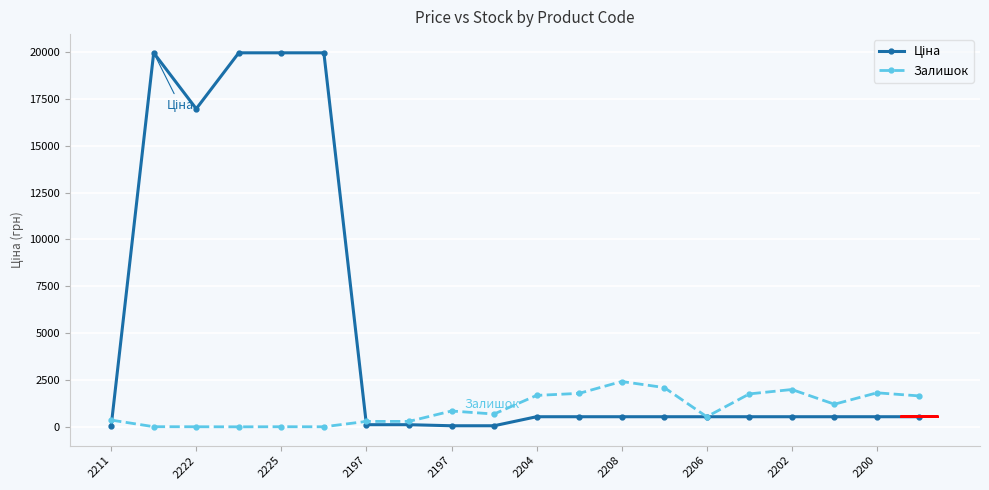

True or false: Залишок has more than 1 points higher than both neighbors.

True